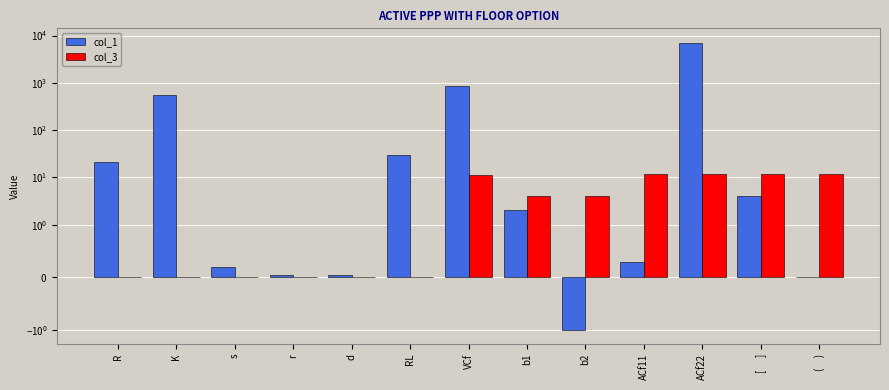

What position from the right is s?

11